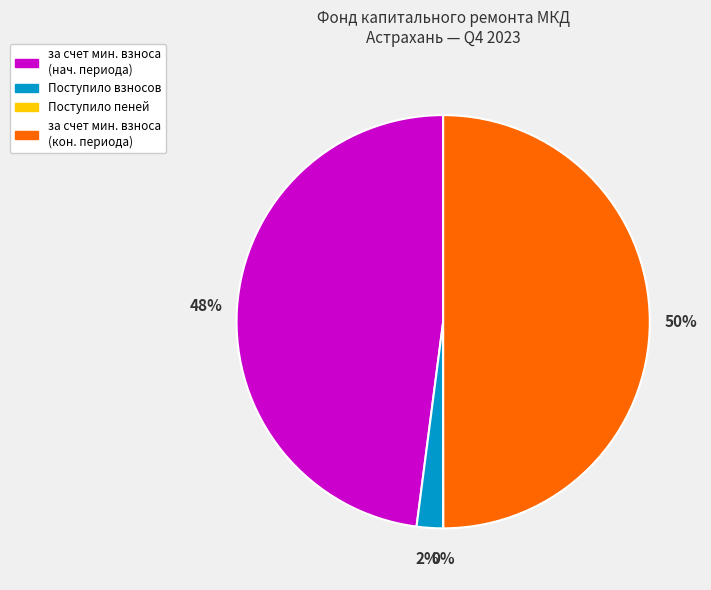

To the nearest percent, what is the difference between the за счет мин. взноса (нач. периода) and Поступило взносов slice percentages?

46%